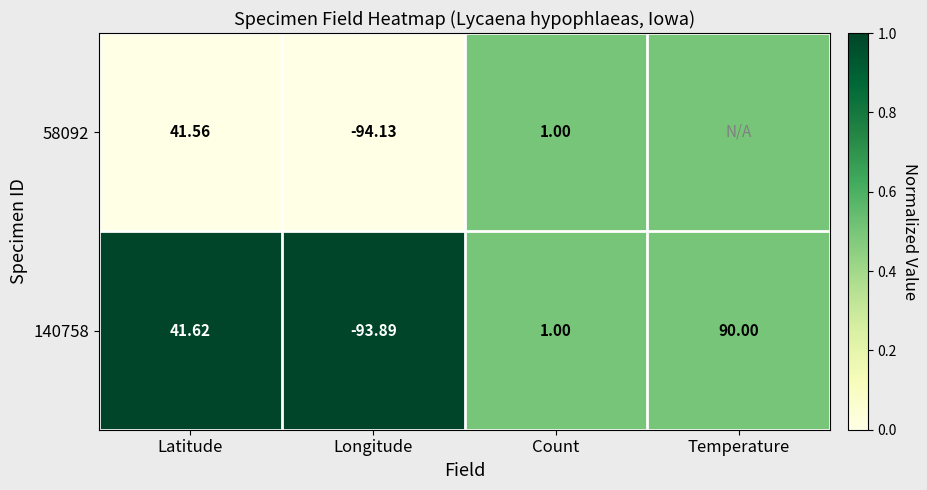

At Latitude, list the series in order from largest to smallest.

140758, 58092